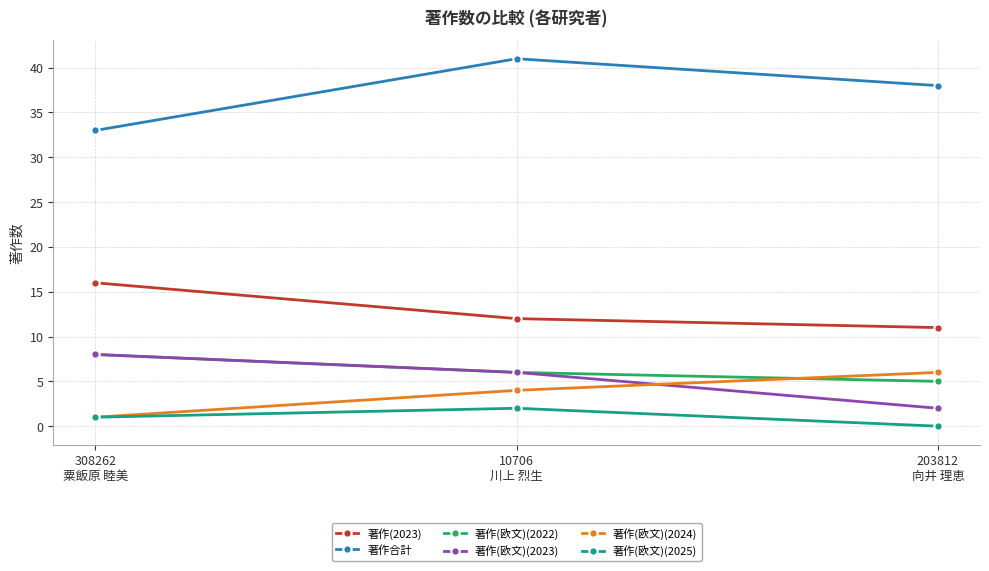

Which series has the widest spread of values?

著作合計